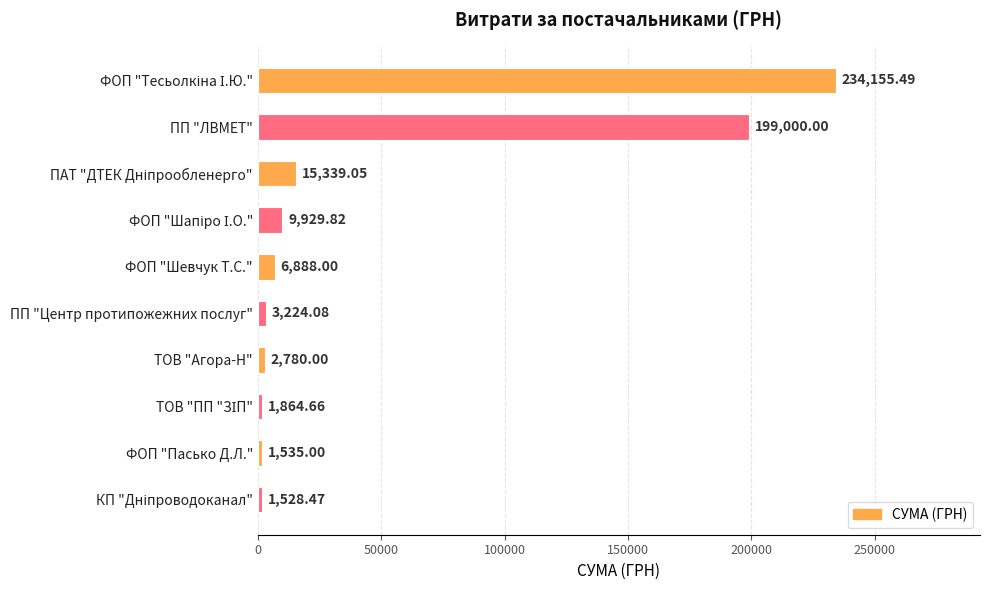

Where is the data nearest to the value 117841?

ПП "ЛВМЕТ"